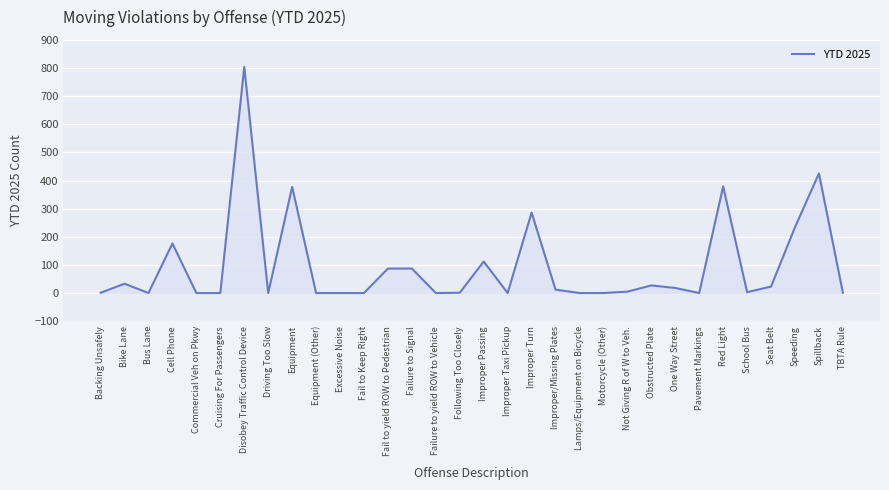

Is it true that the value at Disobey Traffic Control Device is 1080?

False